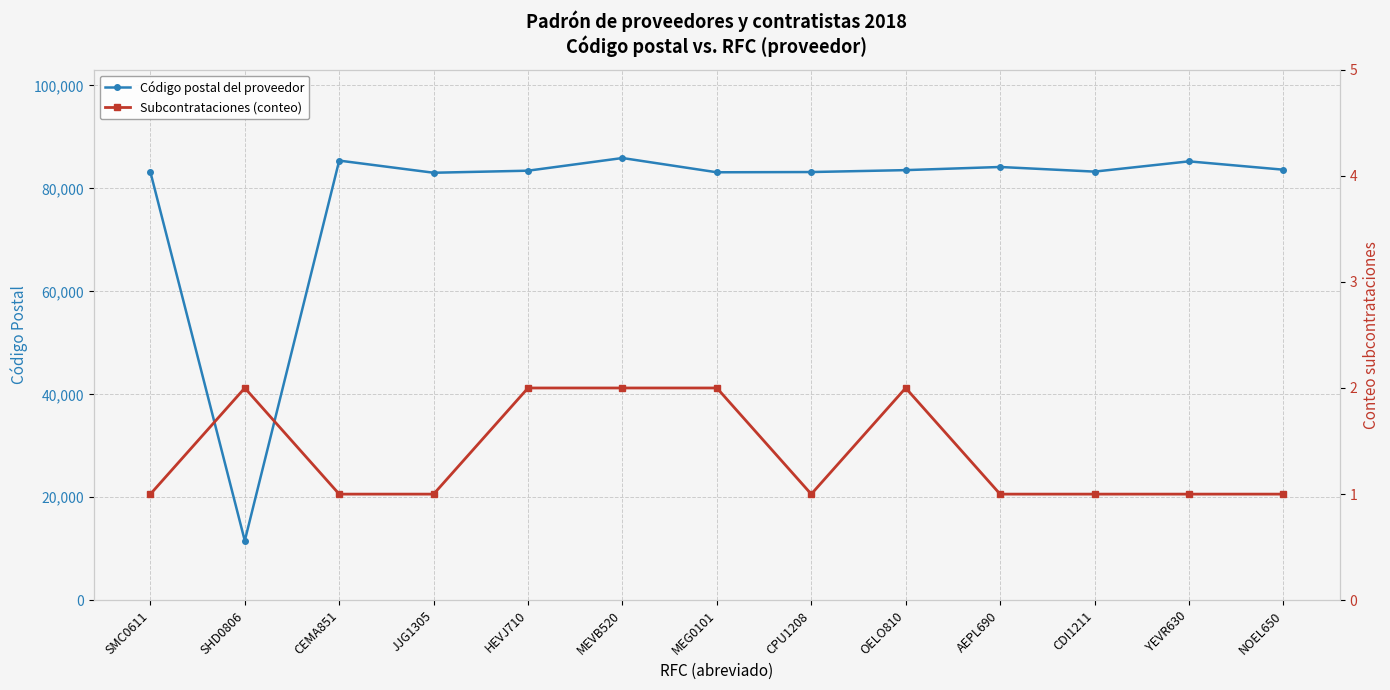

True or false: Subcontrataciones (conteo) and Código postal del proveedor intersect in this chart.

False